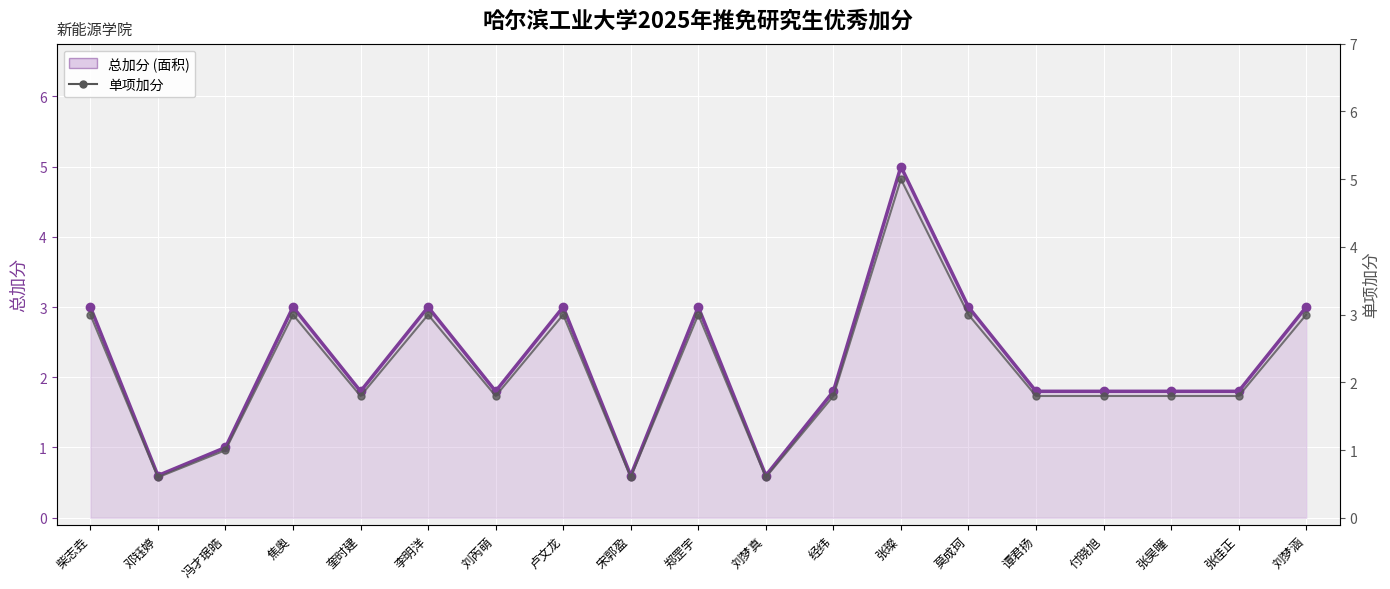

Is it true that 总加分 equals 3.0 at 焦奥?

True